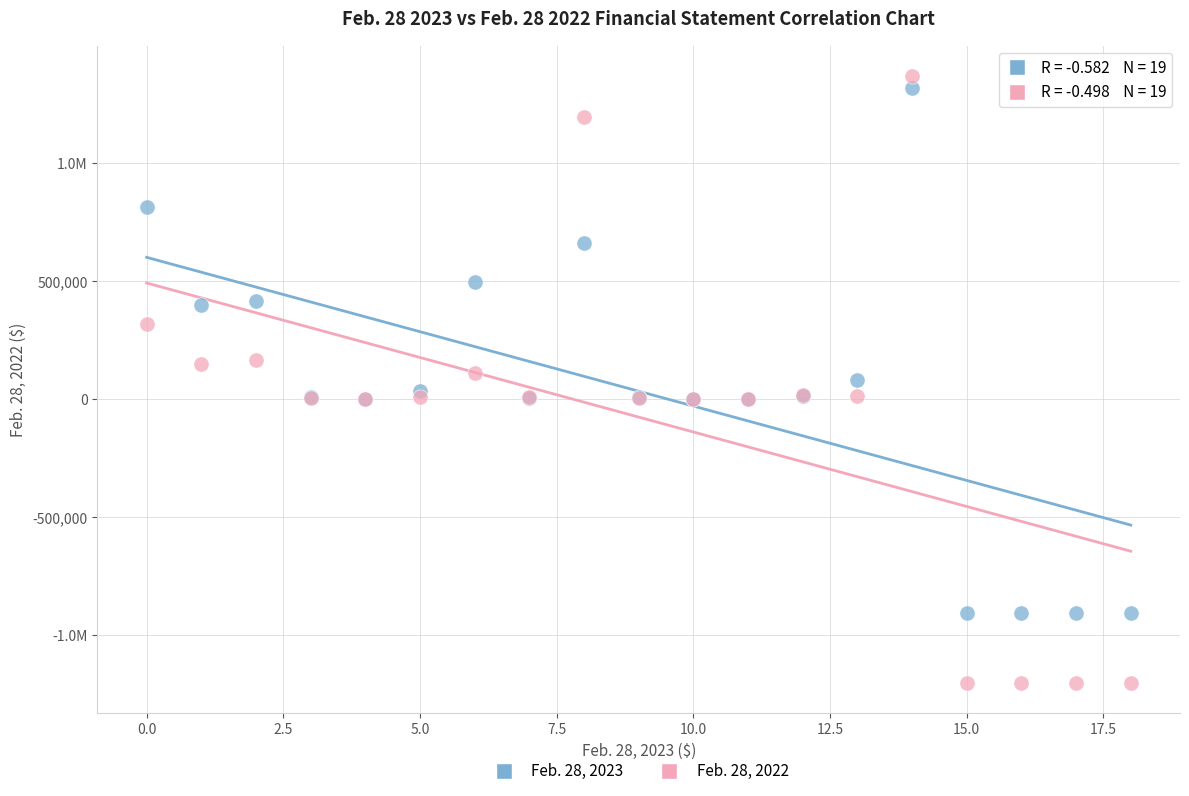

What are all the series names shown in the legend?

Feb. 28, 2023, Feb. 28, 2022